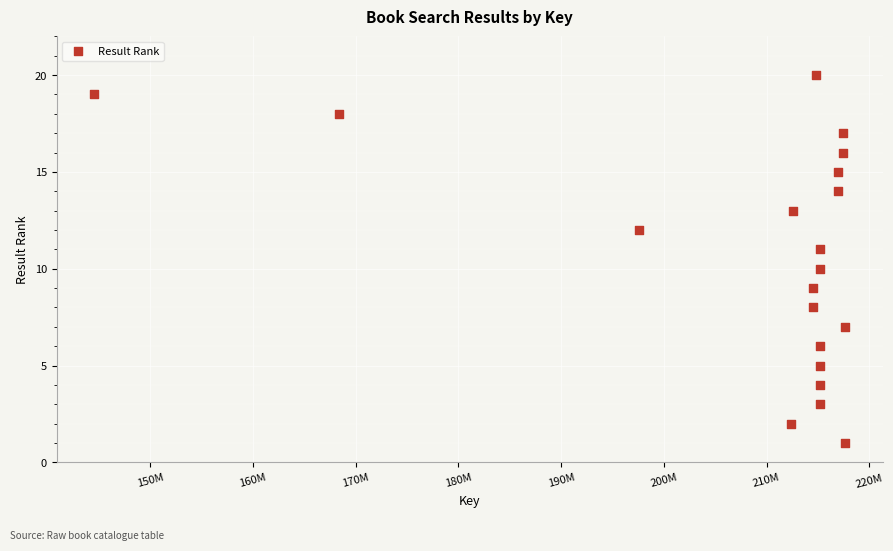

What is the range of Y values (max minus min)?

19